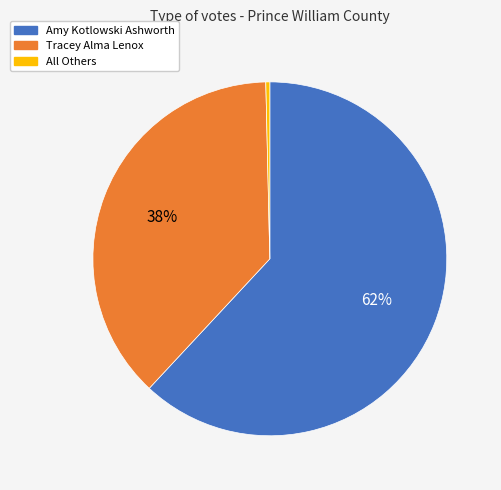

Between Tracey Alma Lenox and Amy Kotlowski Ashworth, which is larger?

Amy Kotlowski Ashworth